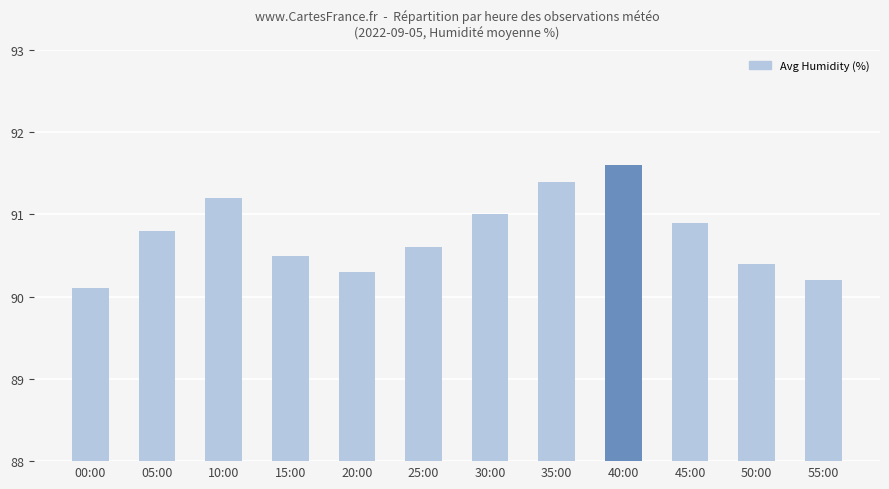

Which label corresponds to the smallest value in the chart?

00:00